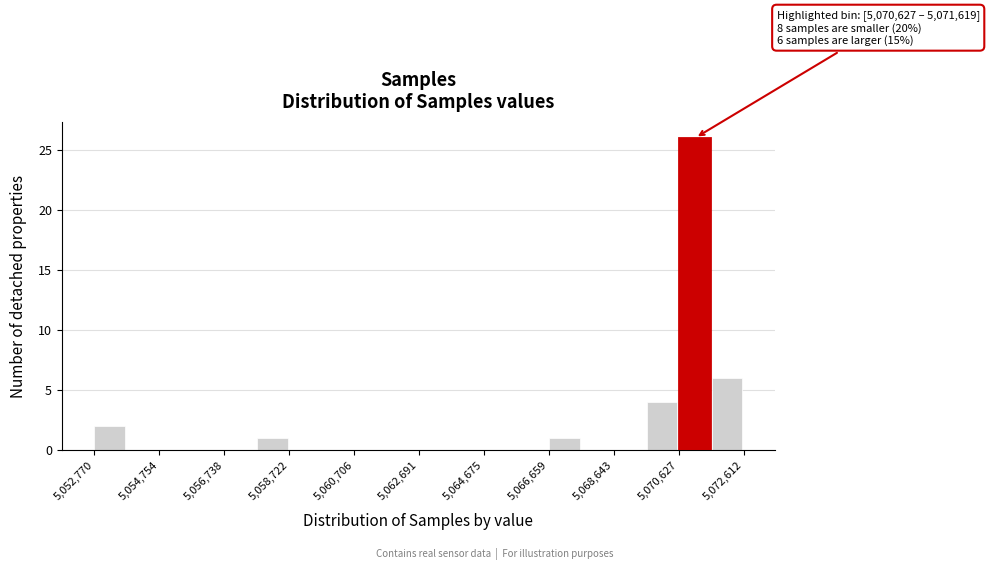

Over which range of the x-axis is the bar tallest?

5070600 to 5071600